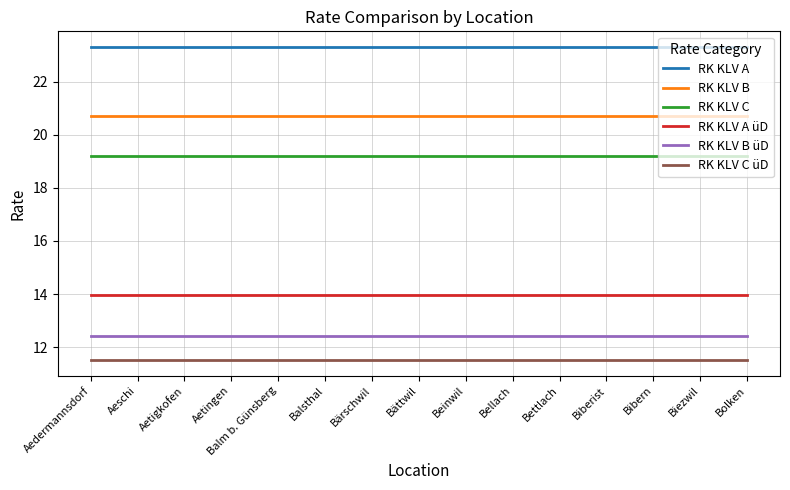

What position from the right is Beinwil?

7